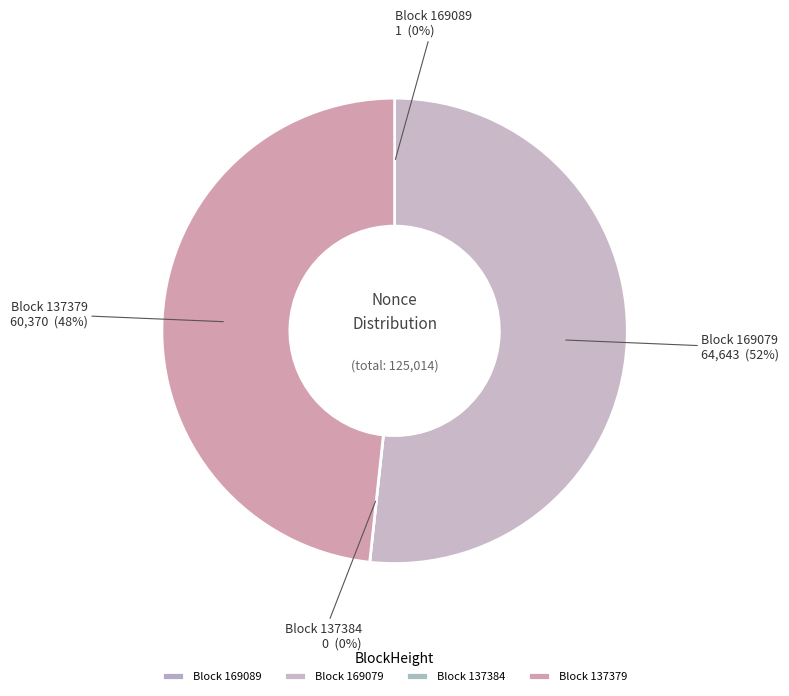

What is the change in value from 169089 to 169079?

+64642